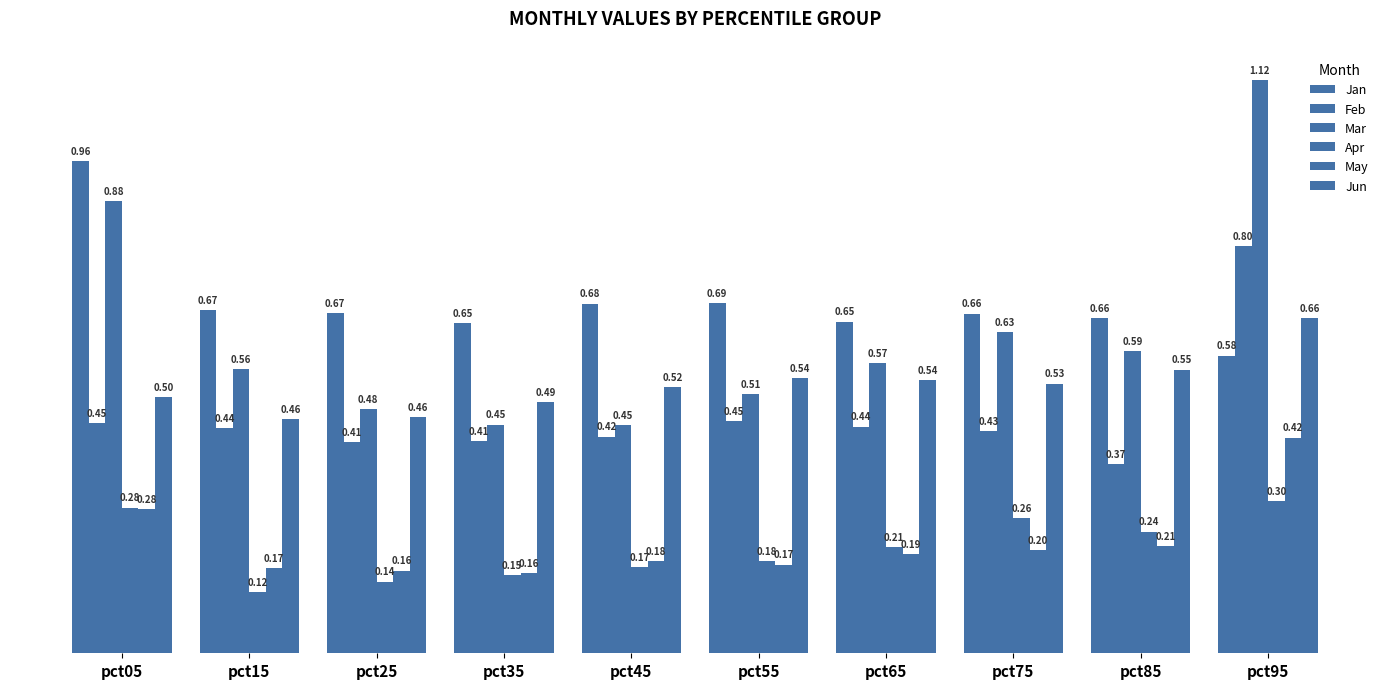

How many Apr values are between 0 and 1?

10